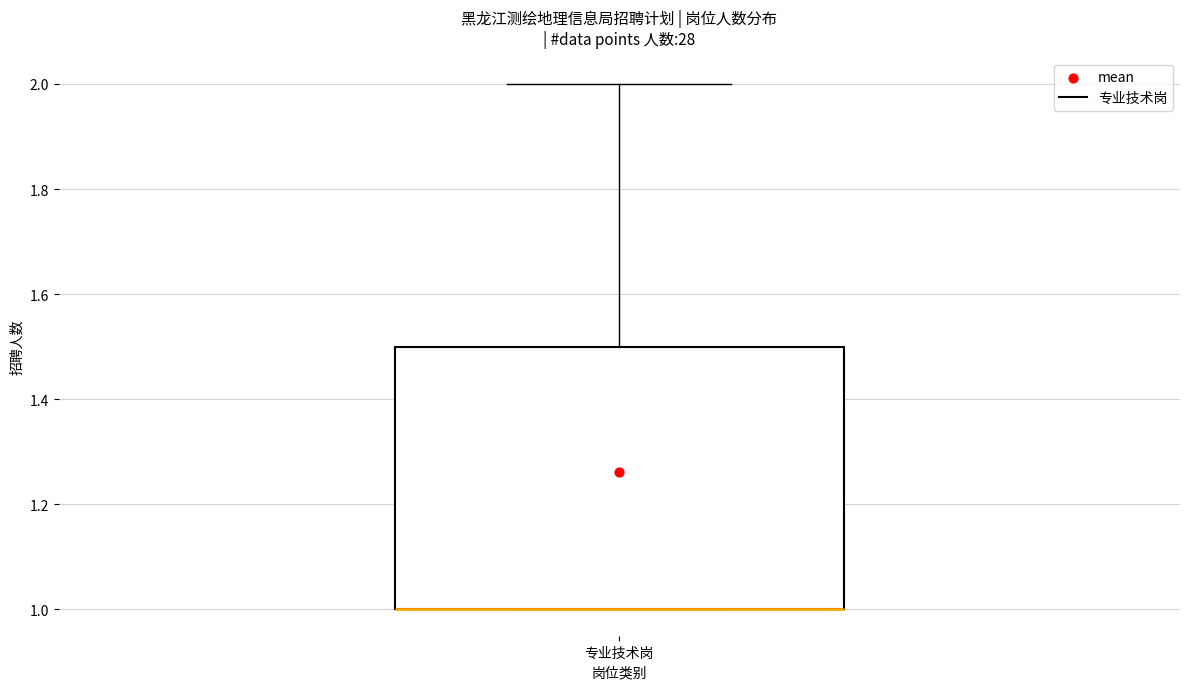

Where is the upper edge of the box for 专业技术岗 on the y-axis? The values are not printed on the chart, so give them approximately, as read against the axis.

1.5